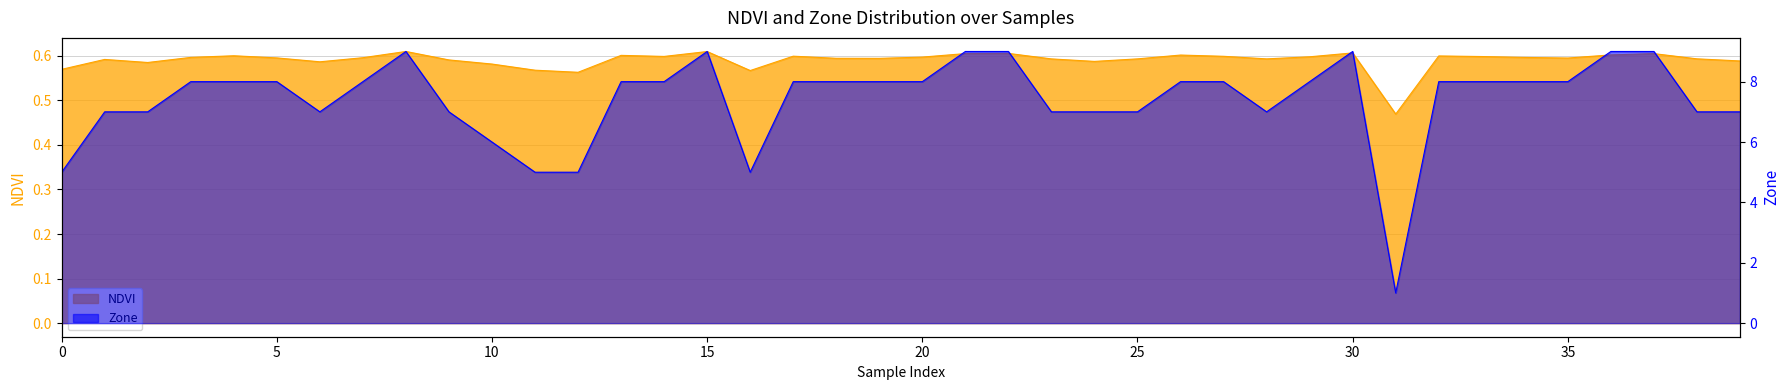

Count the Zone values in the range 7 to 8.

27